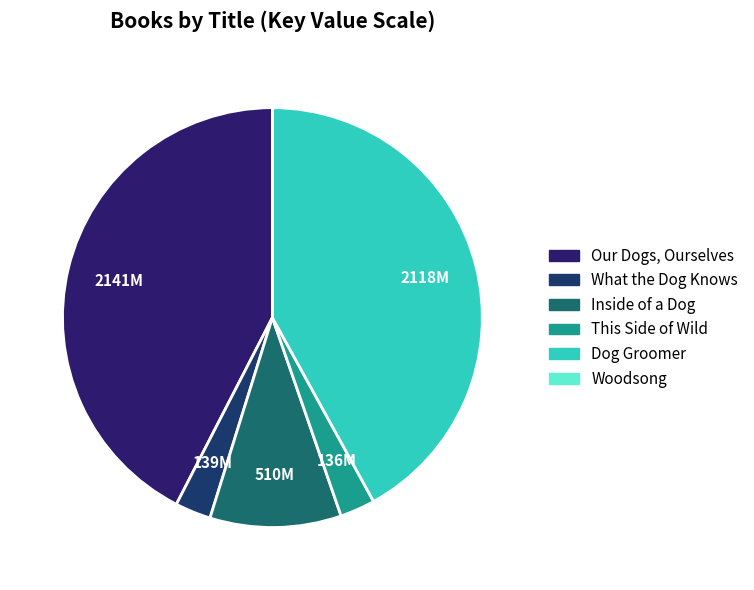

To the nearest percent, what is the average slice percentage?

17%